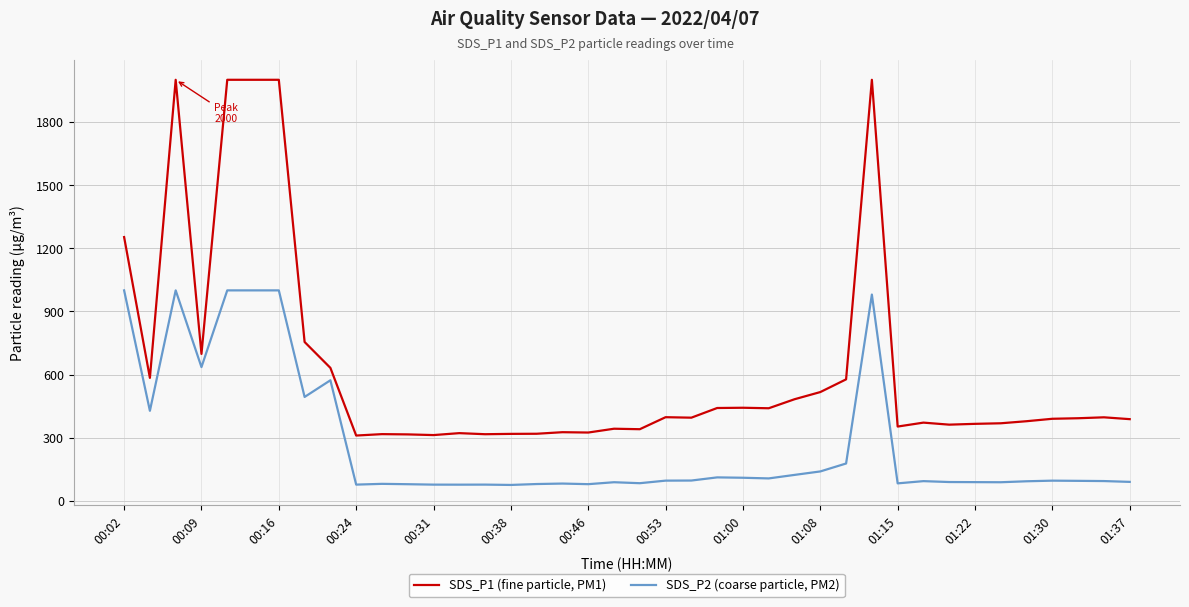

List the series in order of their peak value, highest first.

SDS_P1 (fine particle, PM1), SDS_P2 (coarse particle, PM2)